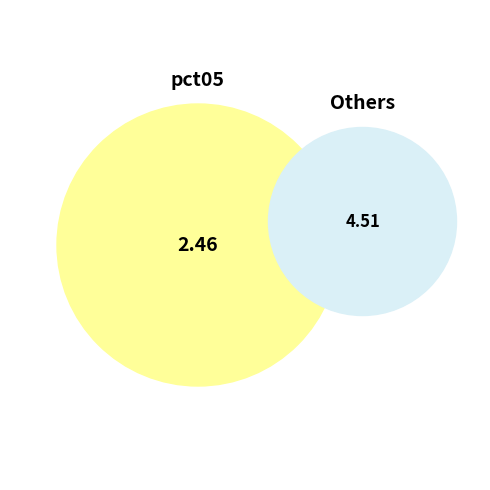

Which slice is the largest?

pct05